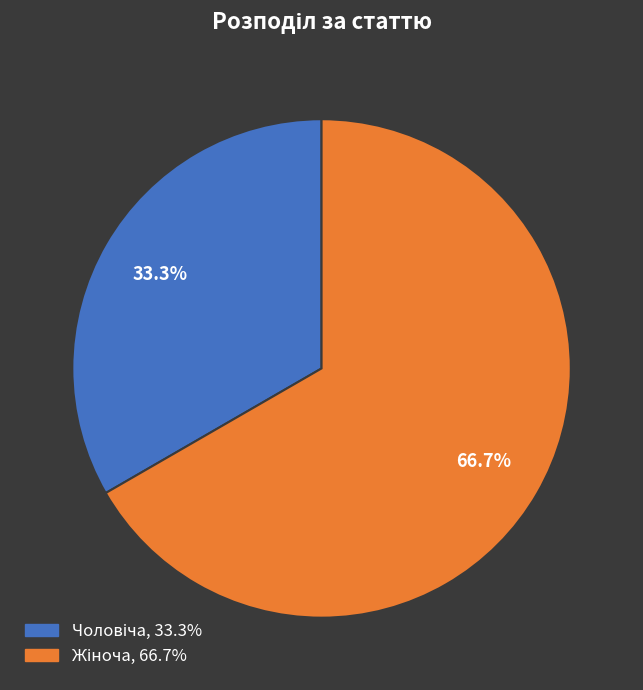

How many slices are in this pie chart?

2